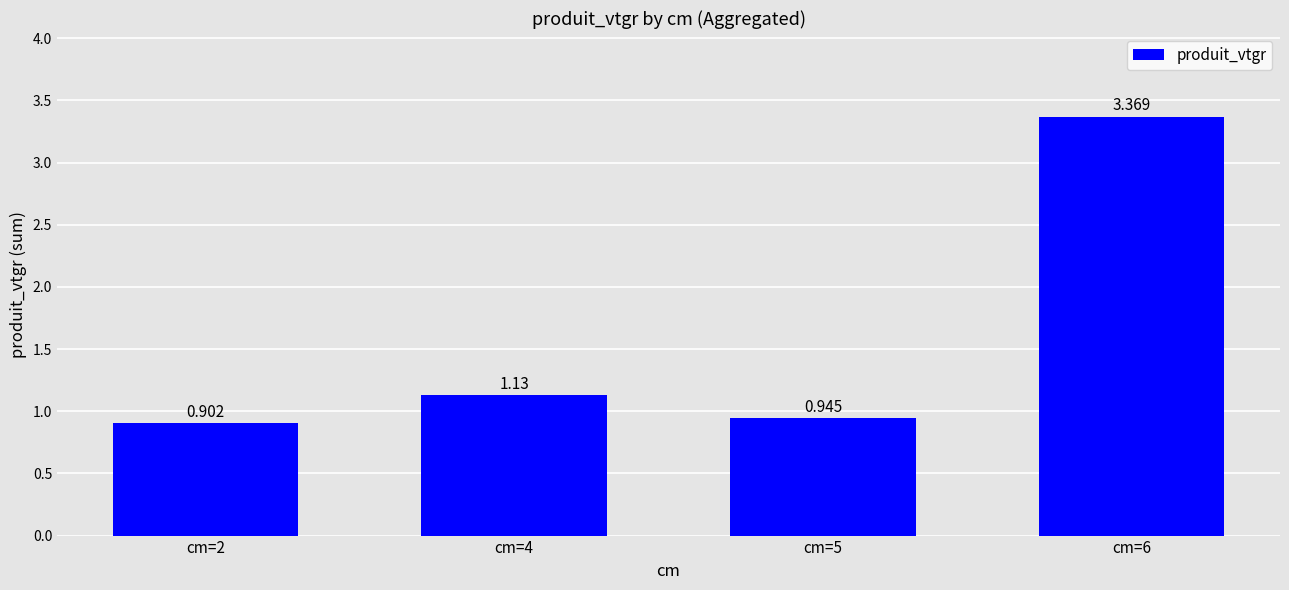

Reading right to left, transcribe all the data shown in this chart.

cm=6=3.4	cm=5=0.9	cm=4=1.1	cm=2=0.9